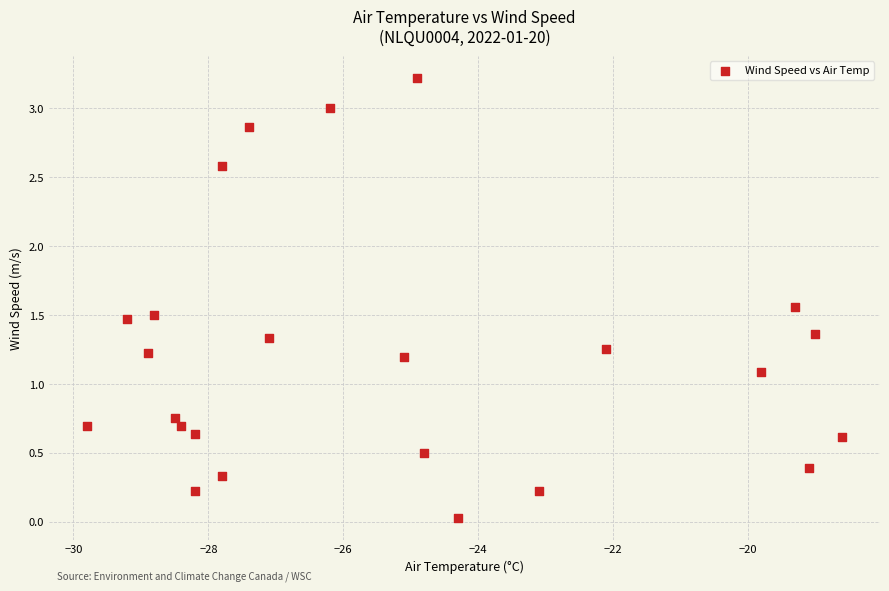

What Y value in the scatter plot is closest to 1?

1.1